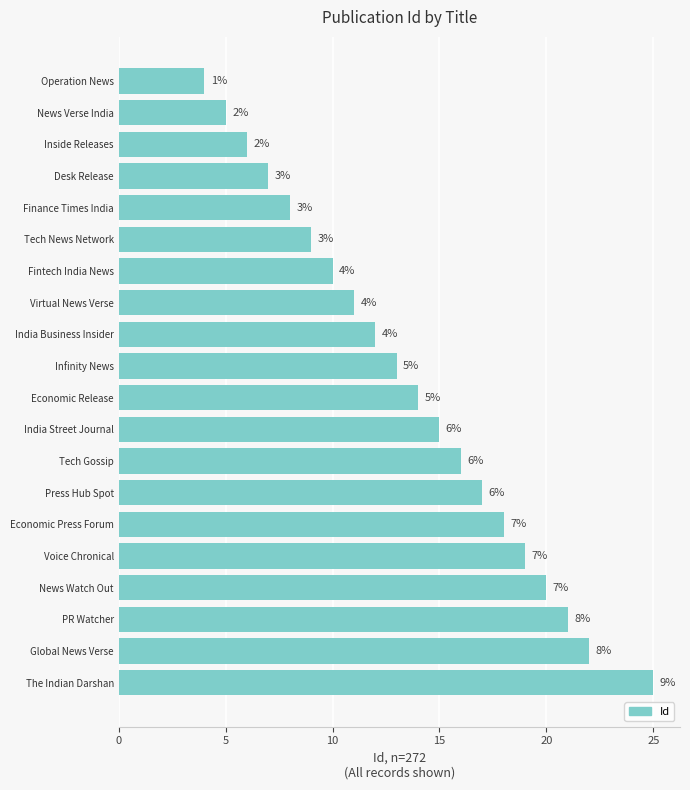

What is the sum of all values?

272